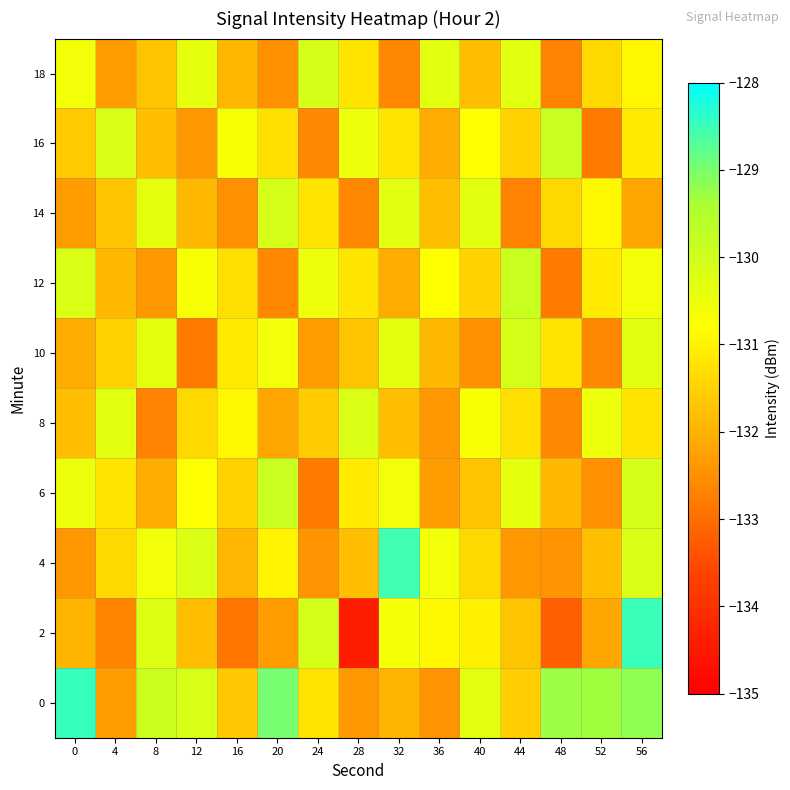

Between 8 and 52, which is larger?

52